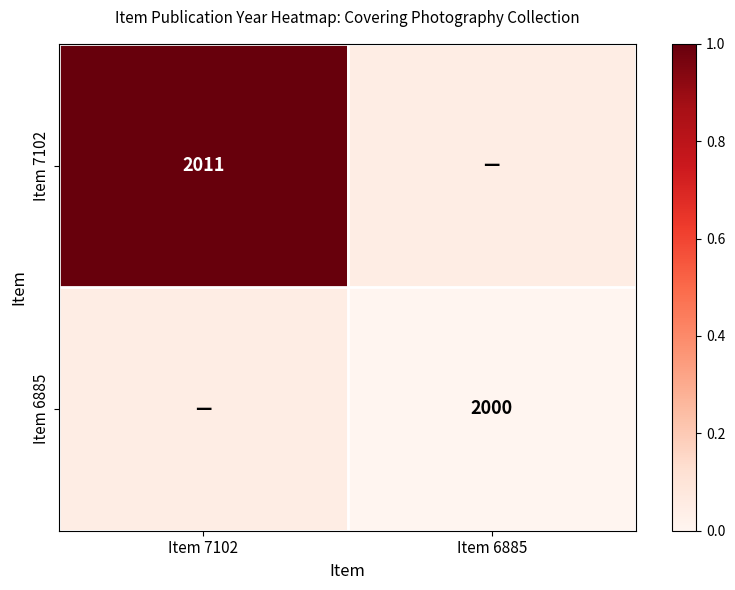

What is the difference between the highest and lowest values at Item 6885?

0.1